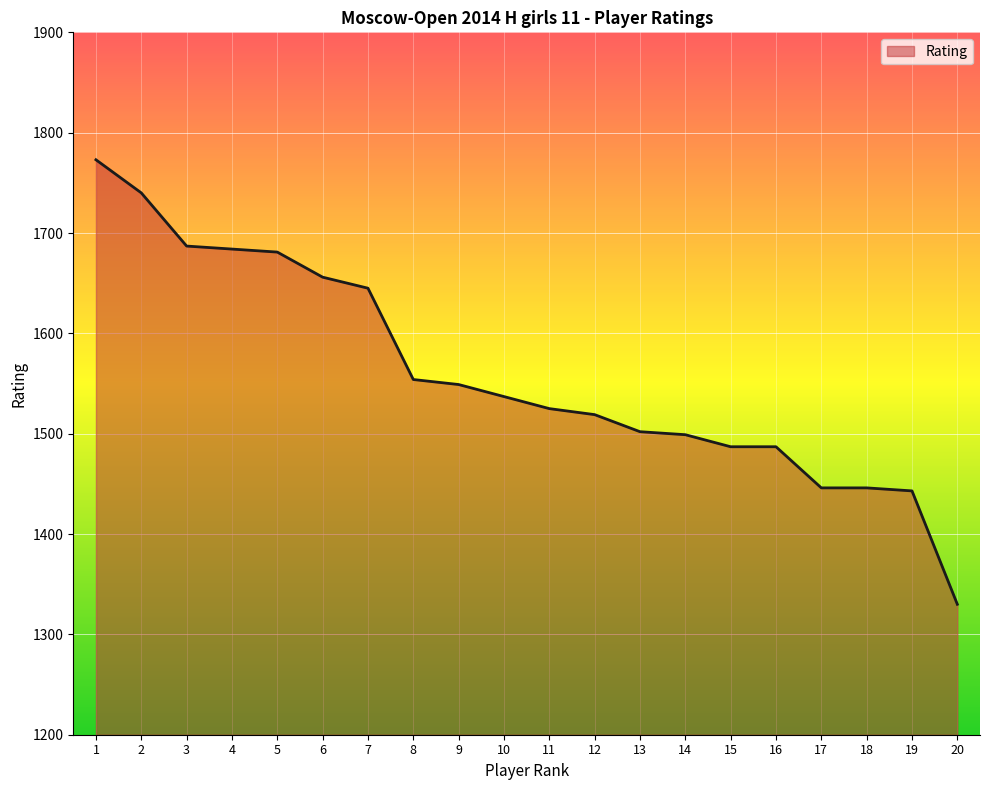

Between 6 and 2, which is larger?

2